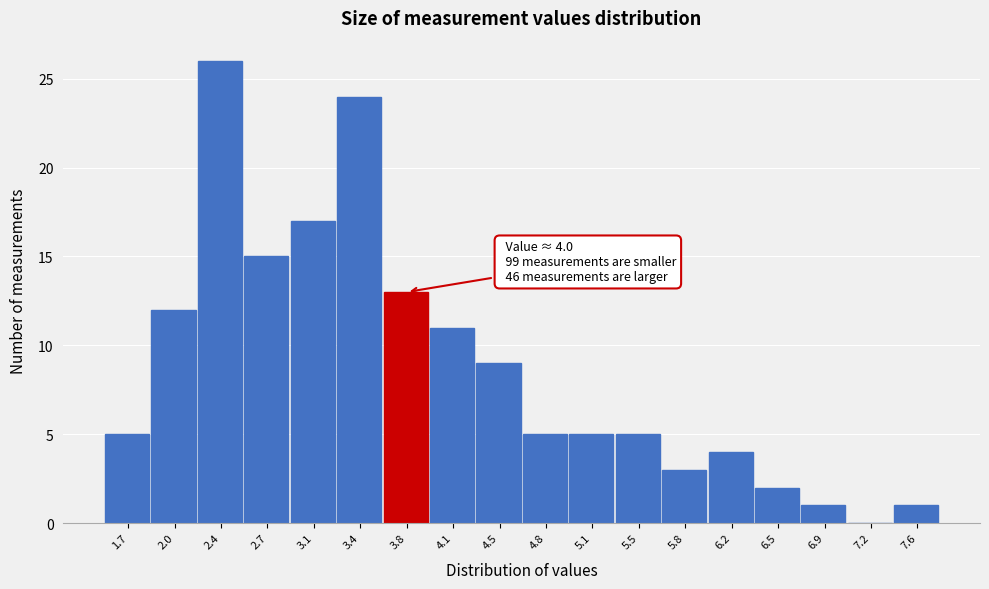

Reading left to right, extract all data points from this chart.

1.7=5	2.0=12	2.4=26	2.7=15	3.1=17	3.4=24	3.8=13	4.1=11	4.5=9	4.8=5	5.1=5	5.5=5	5.8=3	6.2=4	6.5=2	6.9=1	7.2=0	7.6=1